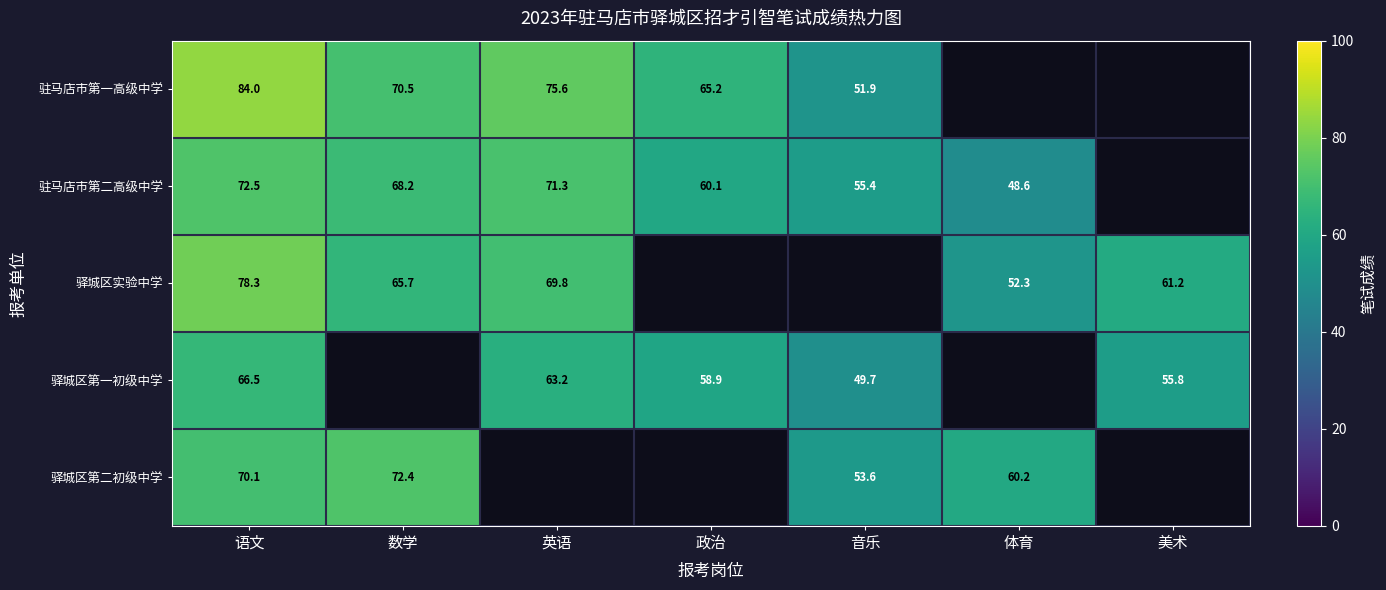

Which has a higher value, 数学 or 英语?

英语